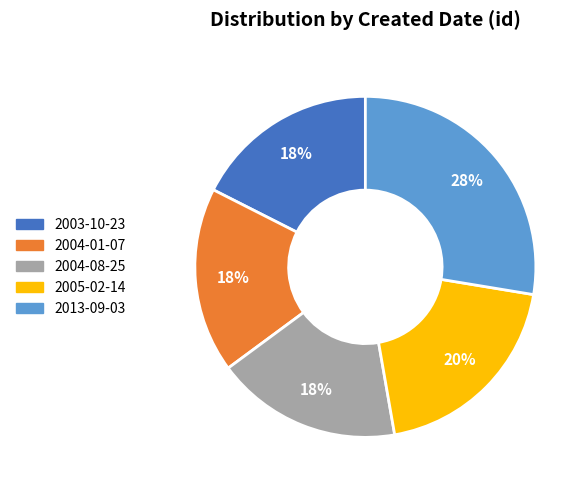

To the nearest percent, what is the average slice percentage?

20%